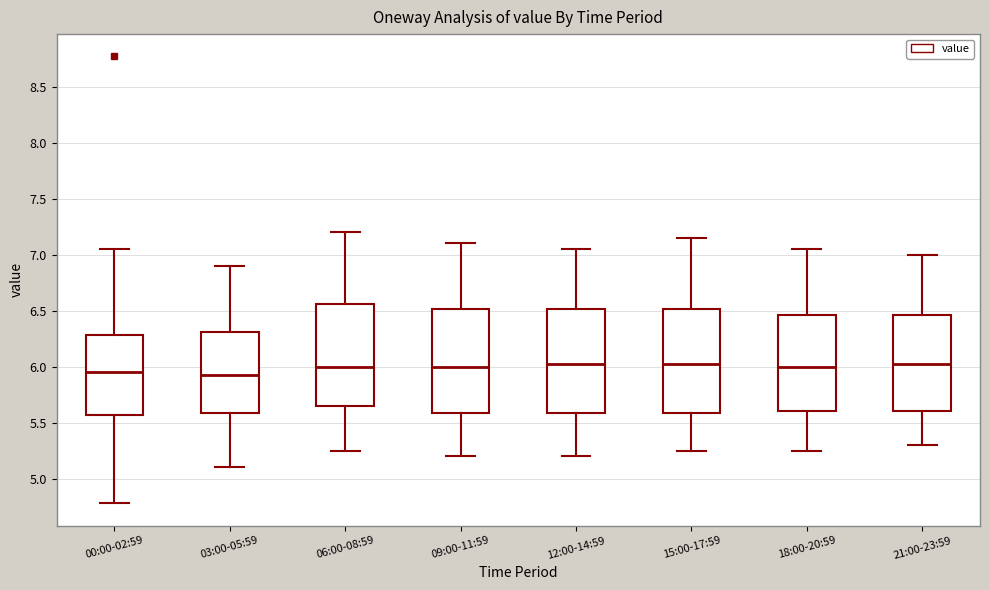

Reading left to right, read every box against the y-axis: the position of its median line, the range the box covers, and the ends of its whiskers. The values are not printed on the chart, so give them approximately, as read against the axis.

00:00-02:59: median 5.95, box 5.55 to 6.30, whiskers 4.80 to 7.05
03:00-05:59: median 5.95, box 5.60 to 6.30, whiskers 5.10 to 6.90
06:00-08:59: median 6.00, box 5.65 to 6.55, whiskers 5.25 to 7.20
09:00-11:59: median 6.00, box 5.60 to 6.50, whiskers 5.20 to 7.10
12:00-14:59: median 6.05, box 5.60 to 6.50, whiskers 5.20 to 7.05
15:00-17:59: median 6.05, box 5.60 to 6.50, whiskers 5.25 to 7.15
18:00-20:59: median 6.00, box 5.60 to 6.45, whiskers 5.25 to 7.05
21:00-23:59: median 6.05, box 5.60 to 6.45, whiskers 5.30 to 7.00